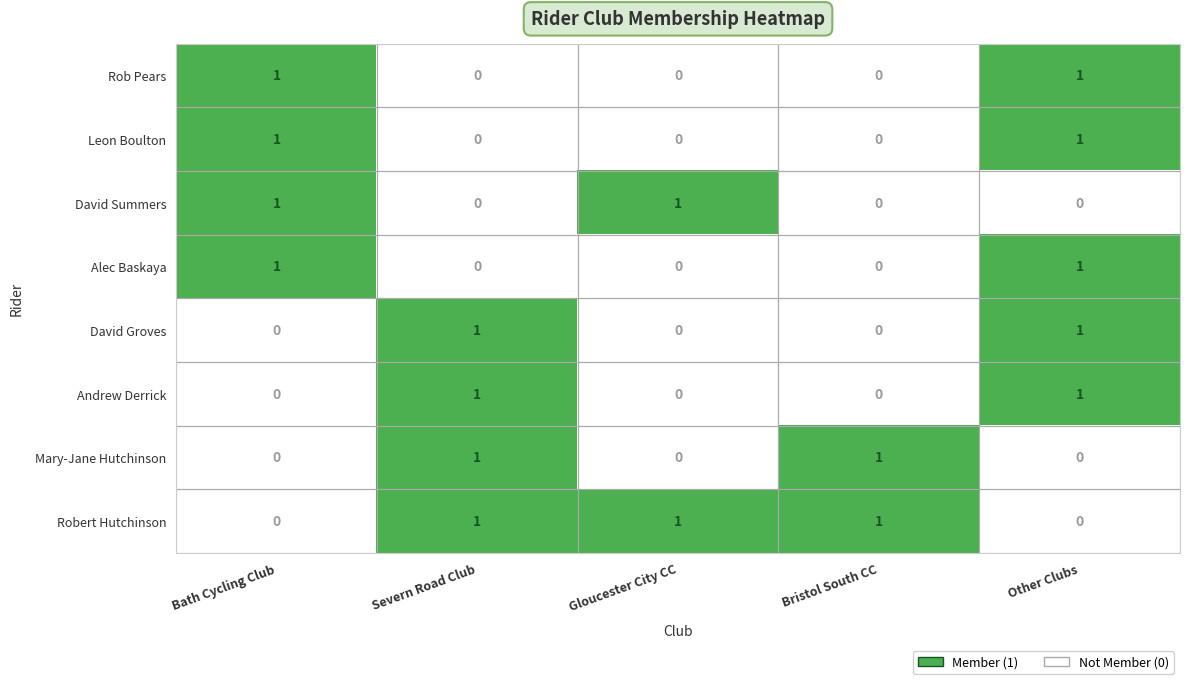

At which category is the sum across all series the highest?

Other Clubs